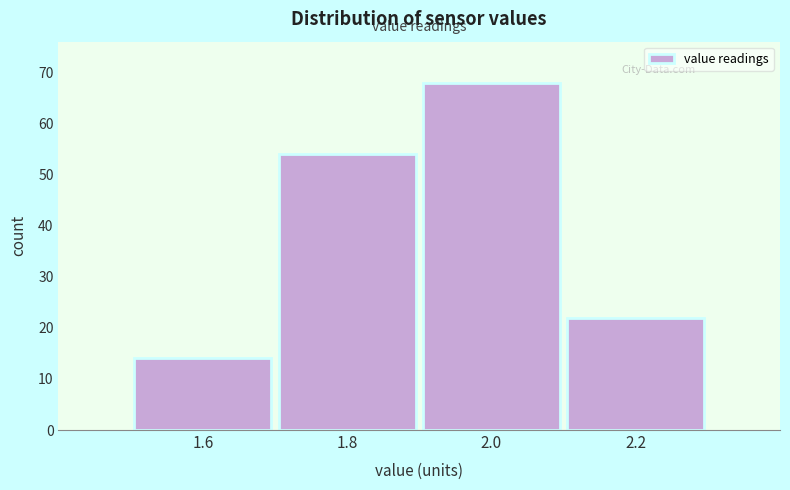

How tall is the bar that spans 1.9 to 2.1 on the x-axis? The values are not printed on the chart, so give them approximately, as read against the axis.

68